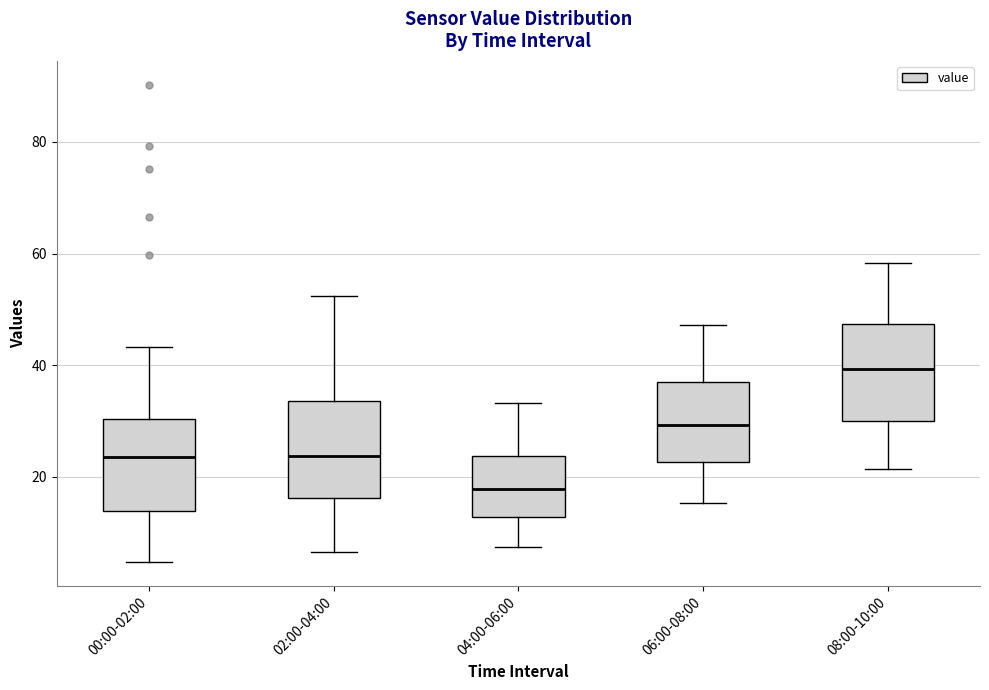

Reading left to right, read every box against the y-axis: the position of its median line, the range the box covers, and the ends of its whiskers. The values are not printed on the chart, so give them approximately, as read against the axis.

00:00-02:00: median 24, box 14 to 30, whiskers 4 to 44
02:00-04:00: median 24, box 16 to 34, whiskers 6 to 52
04:00-06:00: median 18, box 12 to 24, whiskers 8 to 34
06:00-08:00: median 30, box 22 to 36, whiskers 16 to 48
08:00-10:00: median 40, box 30 to 48, whiskers 22 to 58